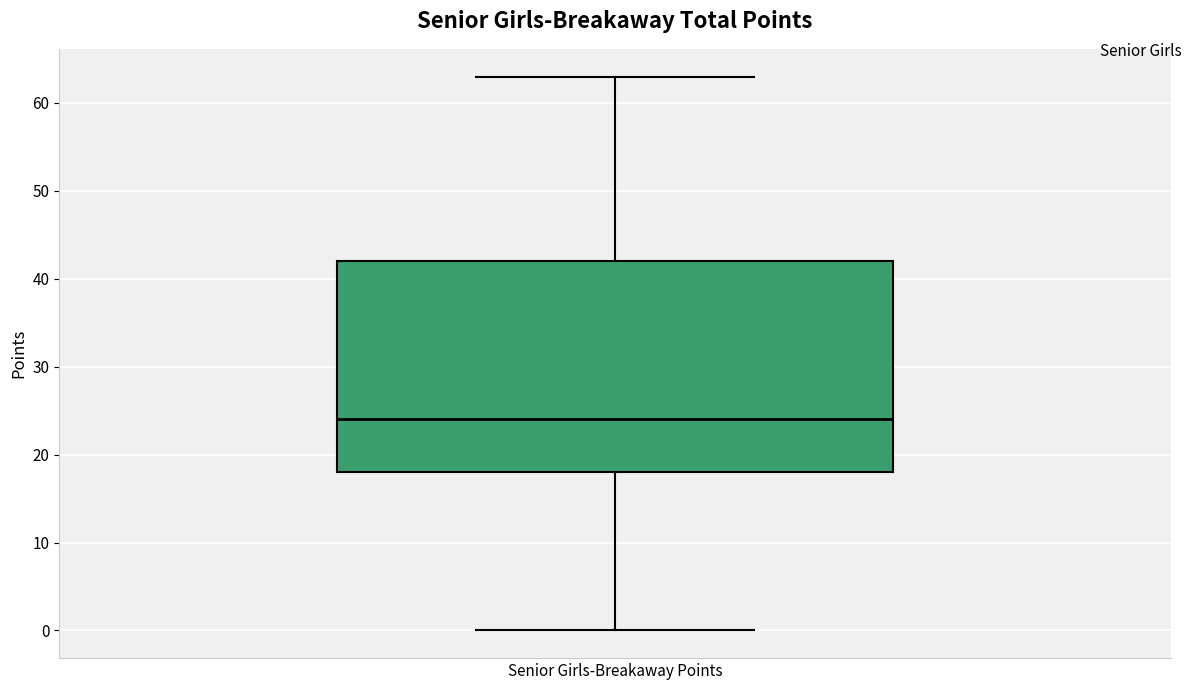

Read this box plot against the y-axis: the position of the median line, the range covered by the box, and the ends of both whiskers. The values are not printed on the chart, so give them approximately, as read against the axis.

median 24, box 18 to 42, whiskers 0 to 63